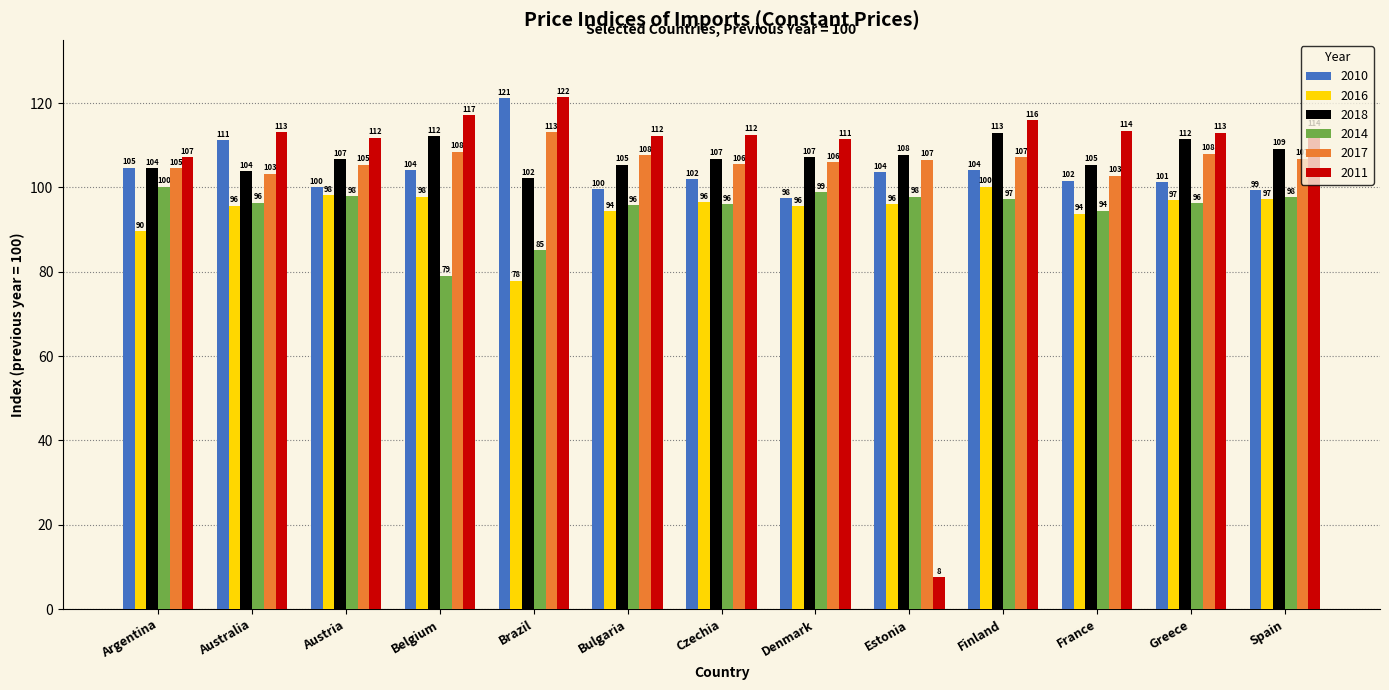

What is the difference between the highest and lowest values at Argentina?

17.4